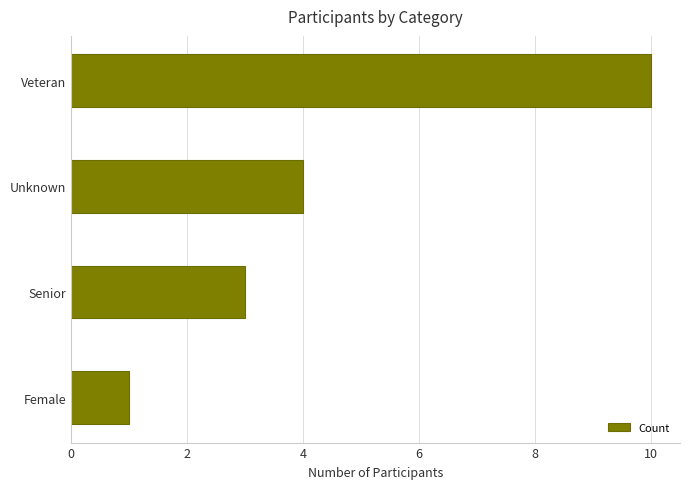

What is the sum of the values at Veteran and Senior?

13